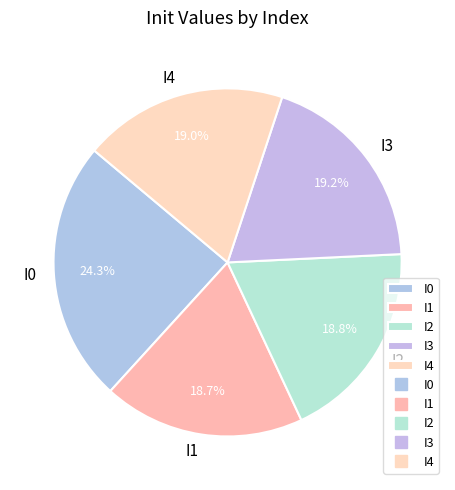

To the nearest percent, what is the average slice percentage?

20%